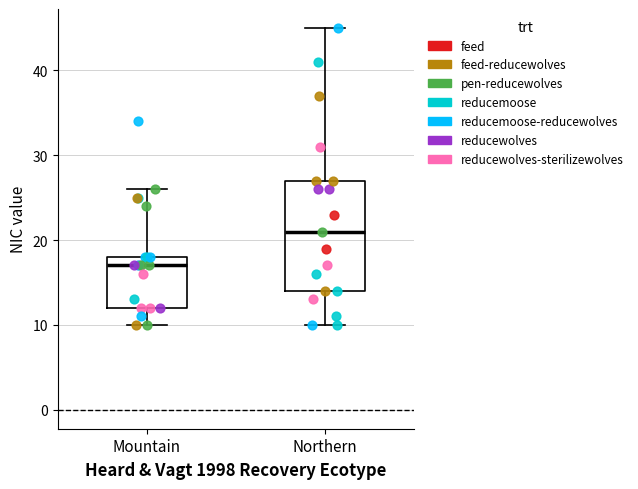

Reading left to right, transcribe this box plot: for each box, give where its median line is, the range the box spans, and where its two whiskers end, as read against the y-axis. The values are not printed on the chart, so give them approximately, as read against the axis.

Mountain: median 17, box 12 to 18, whiskers 10 to 26
Northern: median 21, box 14 to 27, whiskers 10 to 45